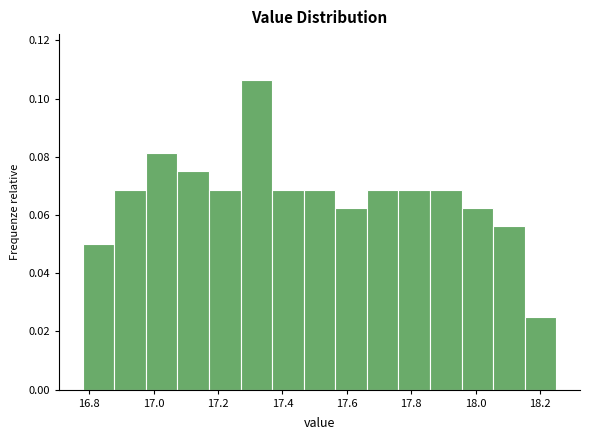

Reading left to right, list every bar in this chart as the range it spans on the x-axis followed by its height. Neither the bar edges nor the heights are printed on the chart, so give them approximately, as read against the axes.

16.780 to 16.878: 0.050
16.878 to 16.976: 0.068
16.976 to 17.074: 0.082
17.074 to 17.172: 0.076
17.172 to 17.270: 0.068
17.270 to 17.368: 0.106
17.368 to 17.466: 0.068
17.466 to 17.564: 0.068
17.564 to 17.662: 0.062
17.662 to 17.760: 0.068
17.760 to 17.858: 0.068
17.858 to 17.956: 0.068
17.956 to 18.054: 0.062
18.054 to 18.152: 0.056
18.152 to 18.250: 0.026